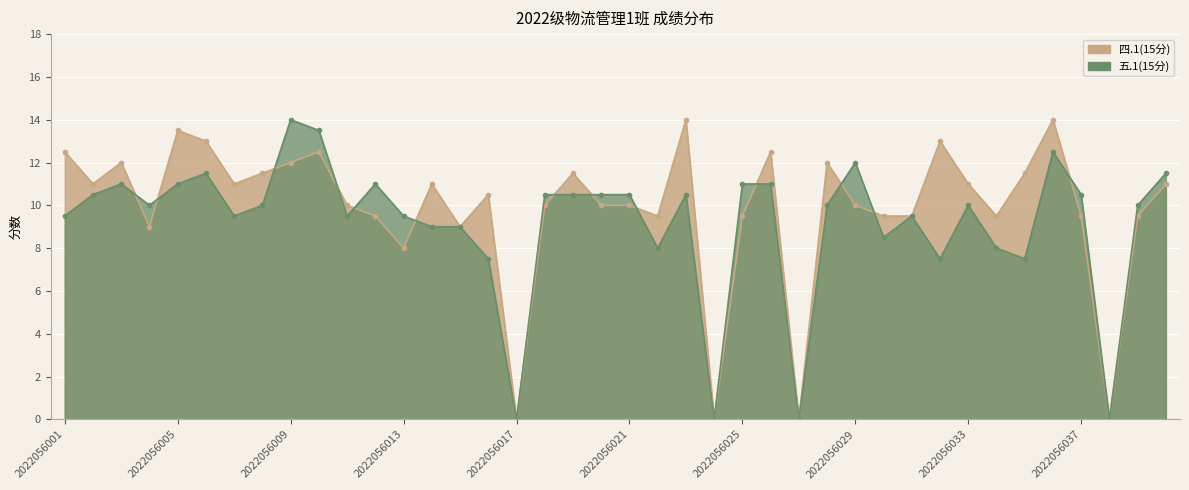

Which category has the lowest value across all series?

2022056017